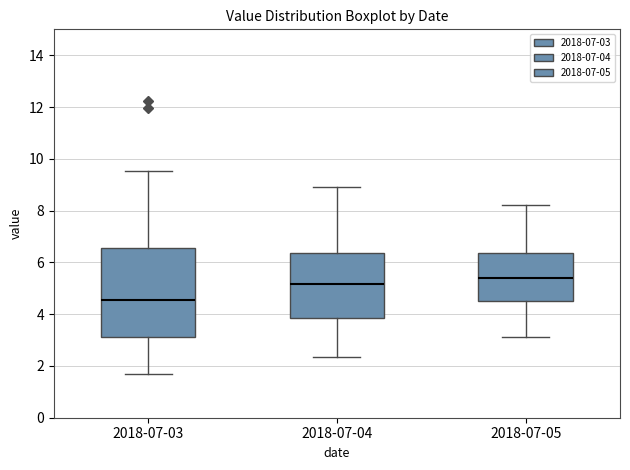

Where is the upper edge of the box for 2018-07-04 on the y-axis? The values are not printed on the chart, so give them approximately, as read against the axis.

6.4